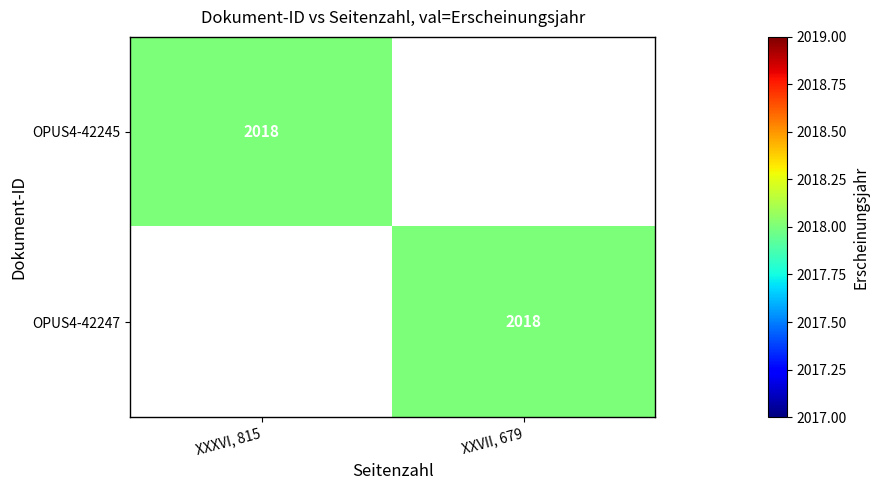

The OPUS4-42245 series shows 2018 at XXXVI, 815. True or false?

True